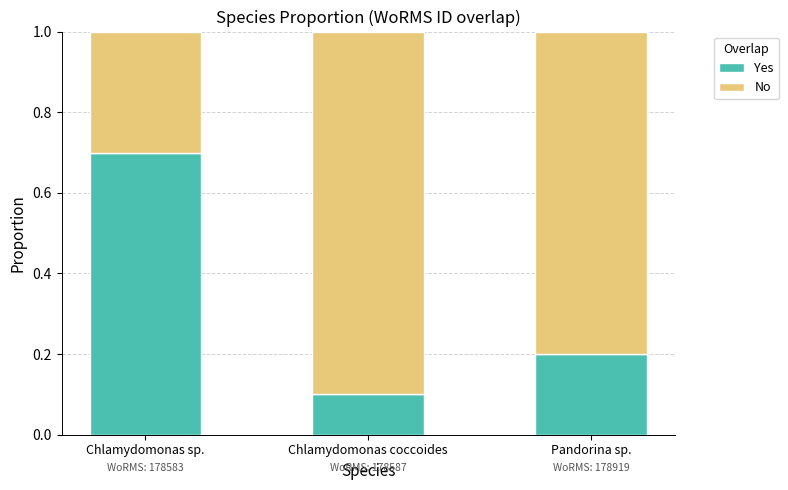

The Yes series shows 0.2 at Chlamydomonas sp.. True or false?

False